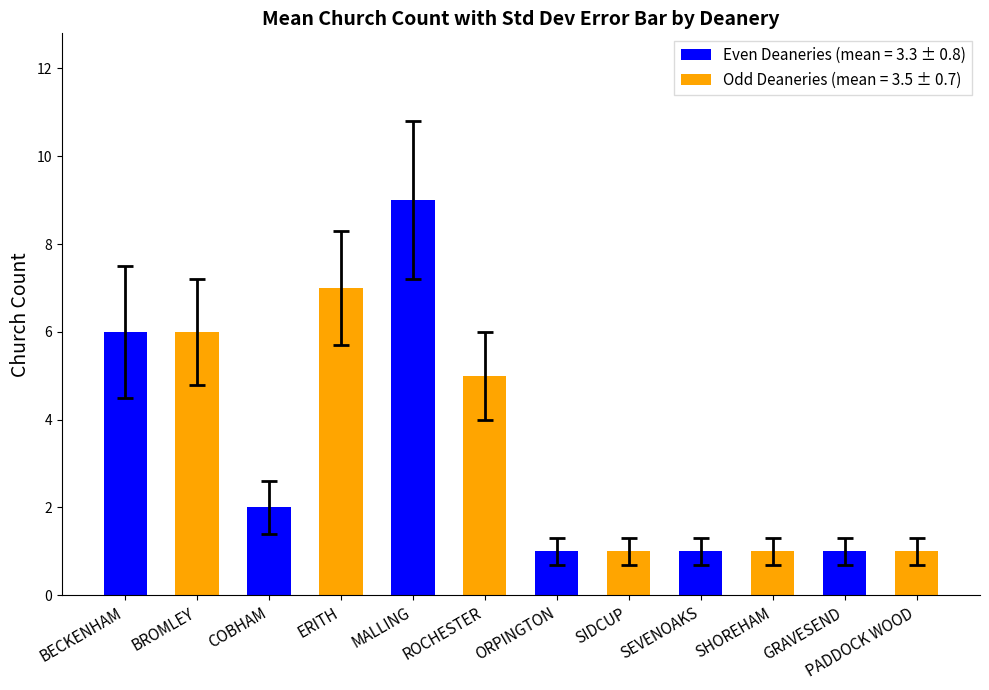

What is the average value?

3